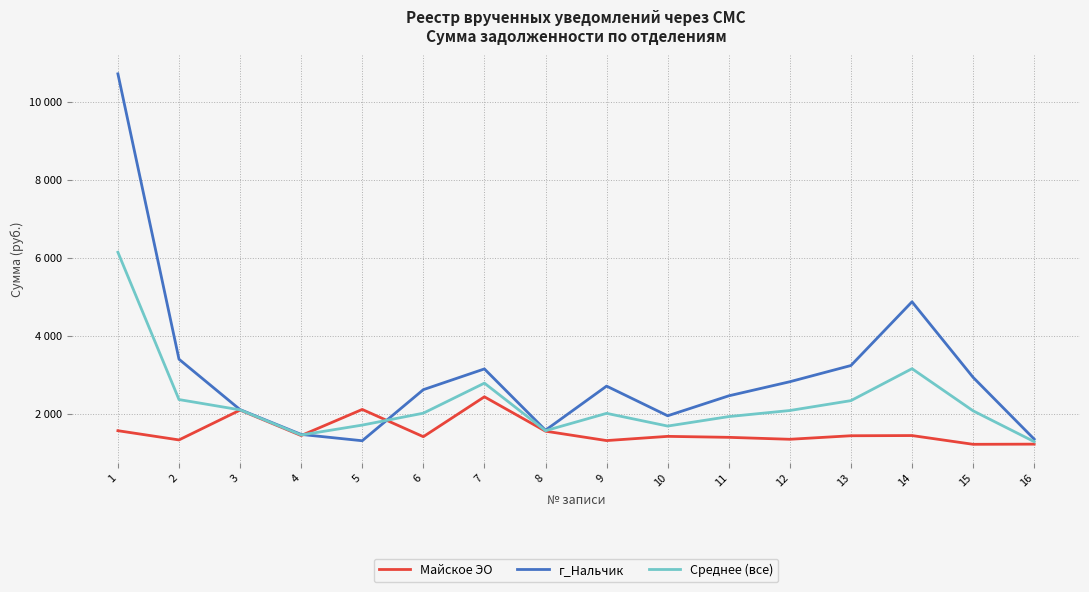

Is the value of Майское ЭО at 15 greater than the value of Среднее (все) at 11?

No